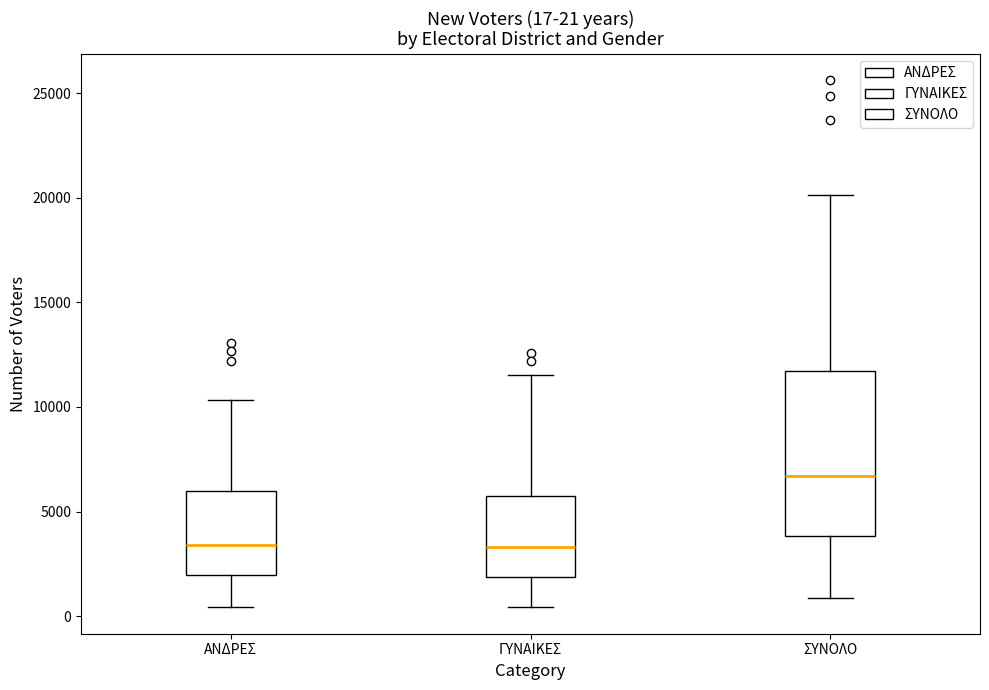

Comparing the boxes themselves (not the whiskers), which one is the tallest?

ΣΥΝΟΛΟ